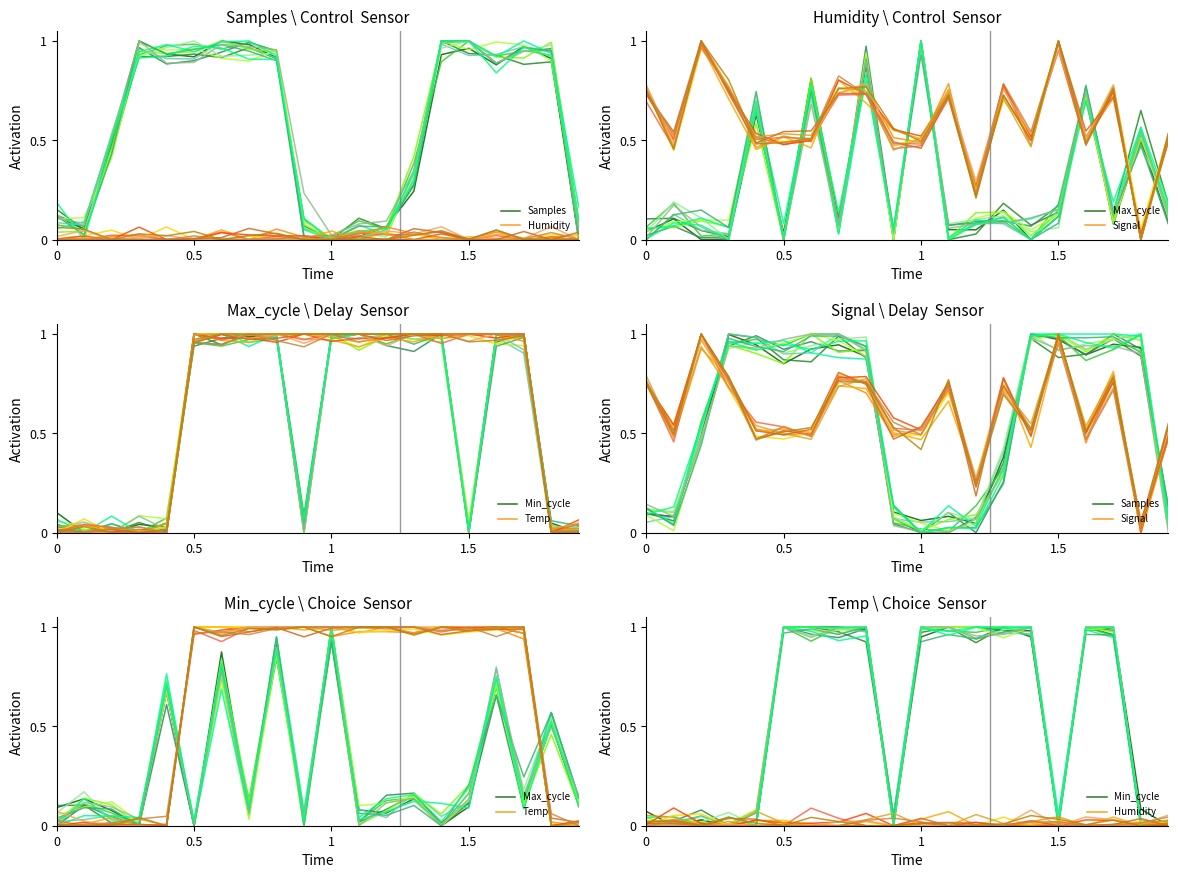

Is this an area chart (filled region under the line)?

No